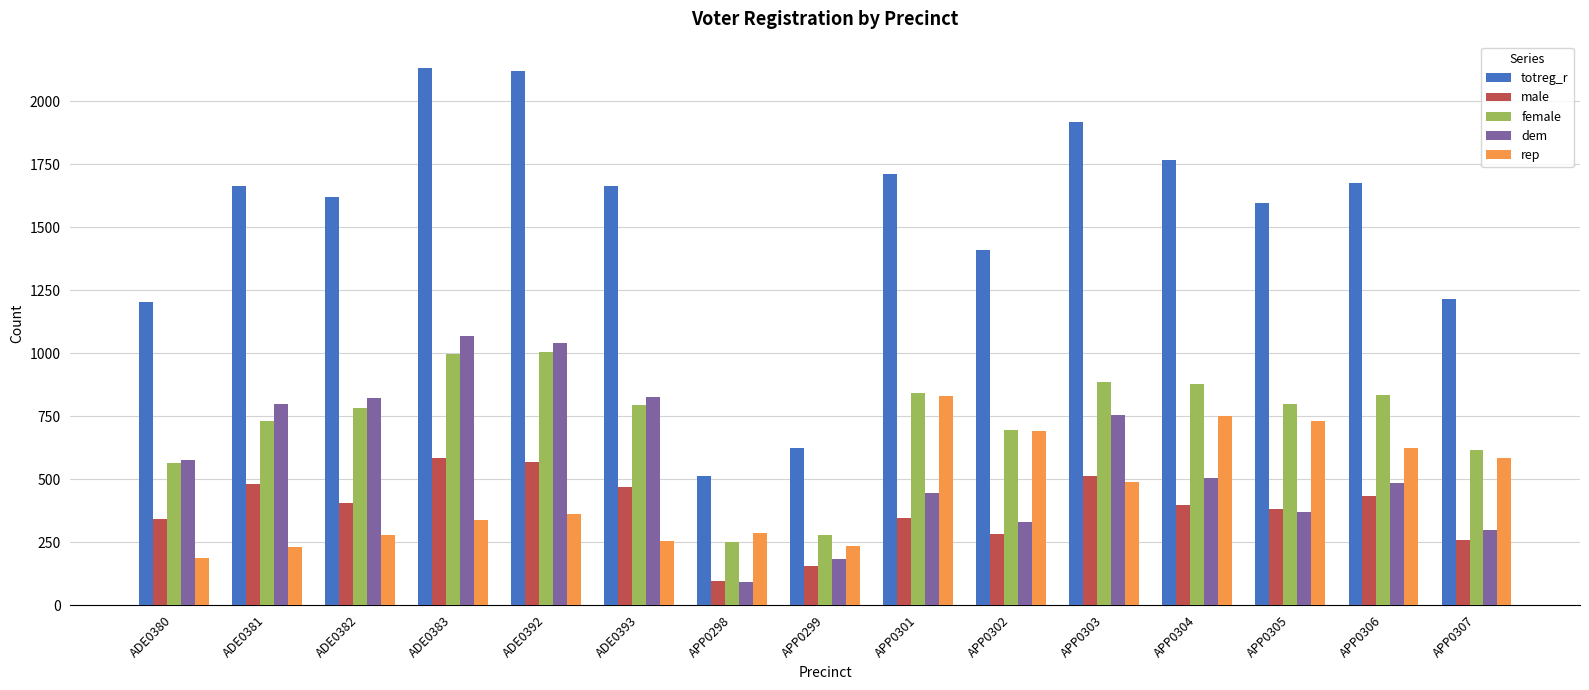

What is the difference between the highest and lowest values at ADE0382?

1340